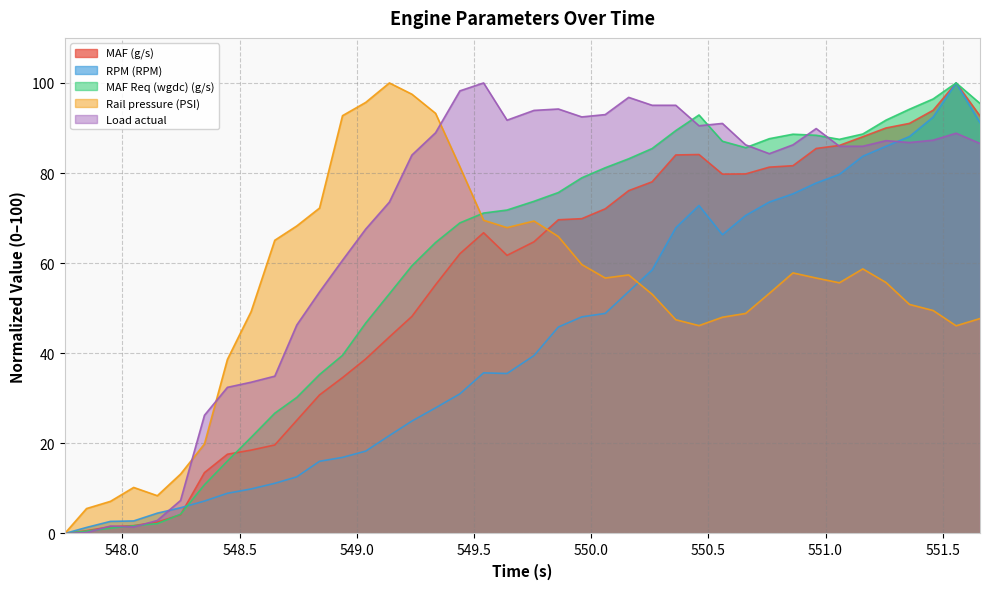

What value does the RPM (RPM) series have at 548.35?

7.2